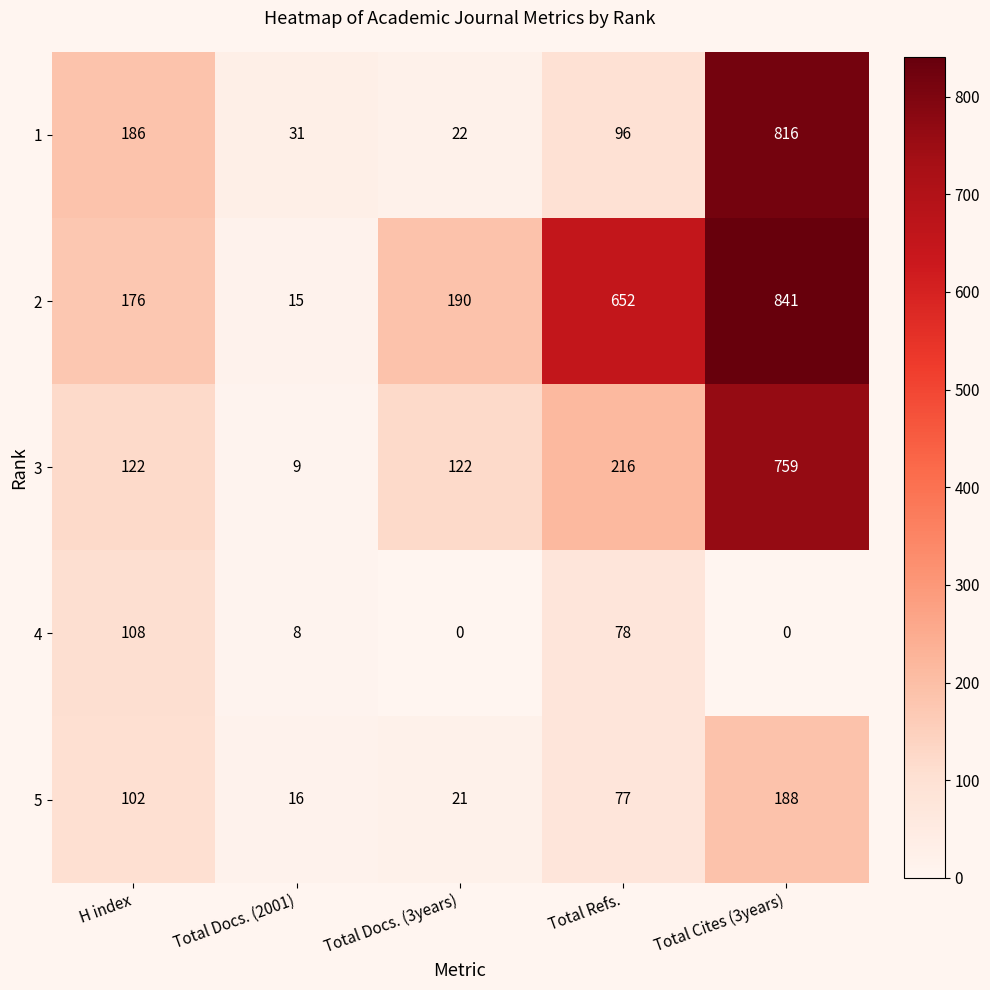

Which series has the largest total across all categories?

2